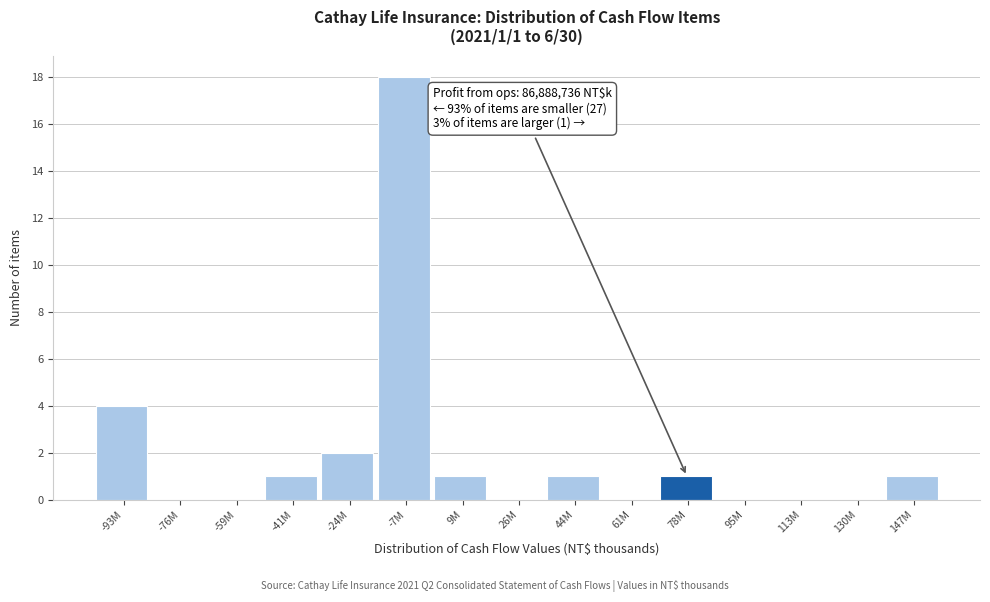

Reading left to right, list all the values displayed in this chart.

-93M=4	-76M=0	-59M=0	-41M=1	-24M=2	-7M=18	9M=1	26M=0	44M=1	61M=0	78M=1	95M=0	113M=0	130M=0	147M=1